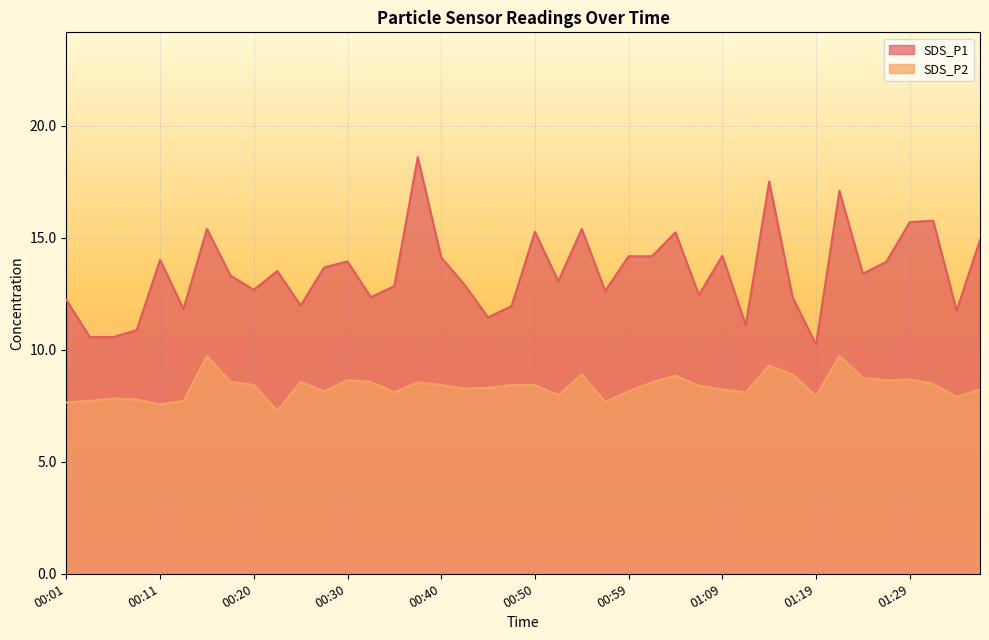

How many data points does each series have?

40